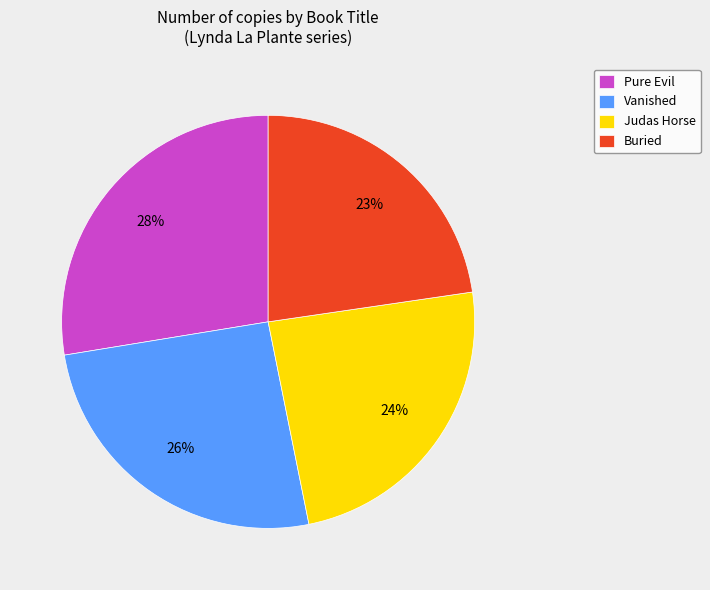

Does any single category account for the majority?

No